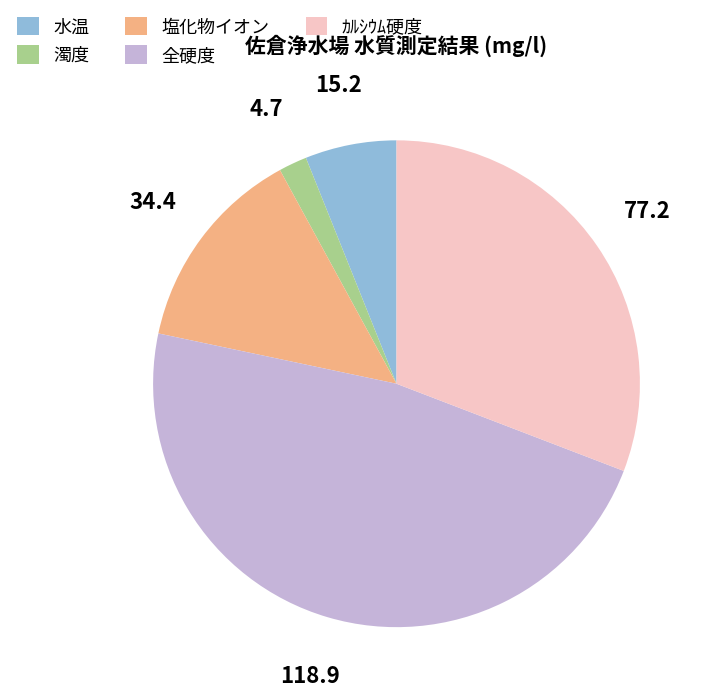

Is it true that 水温 is 6% of the pie?

True